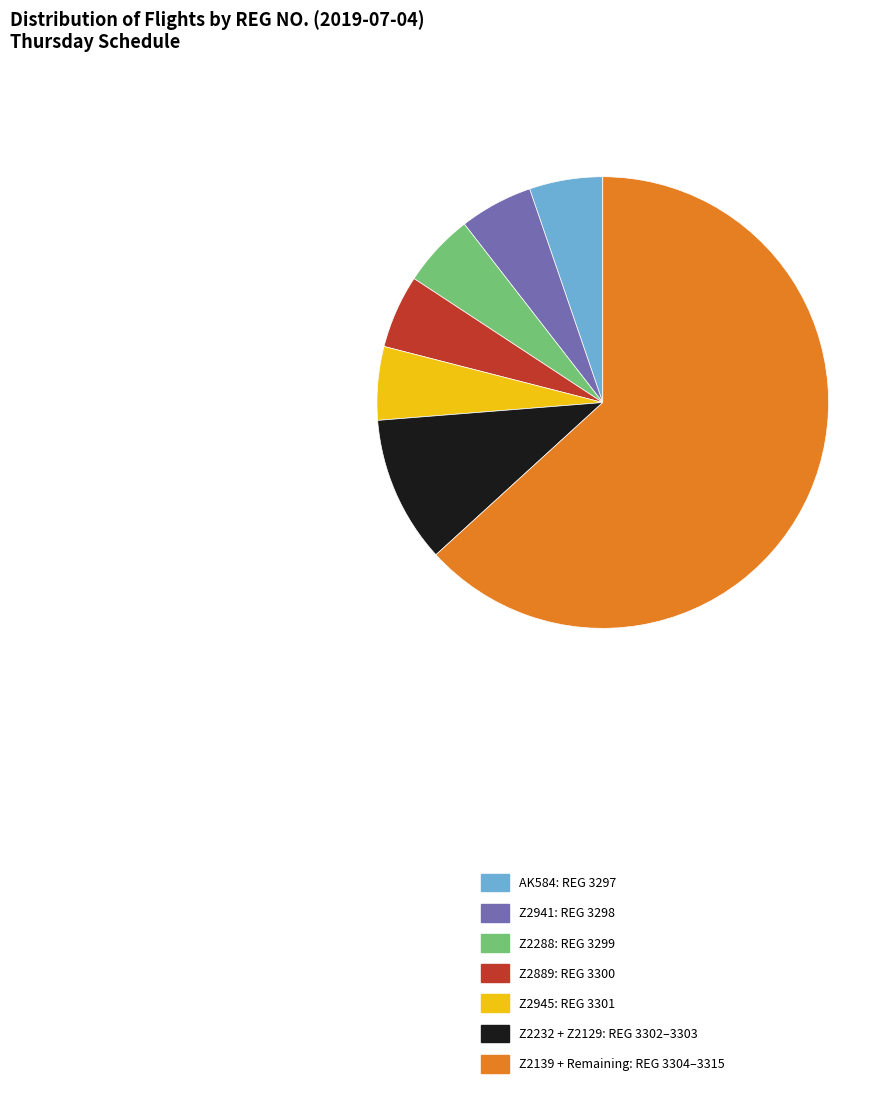

Is there a majority slice in this chart?

Yes